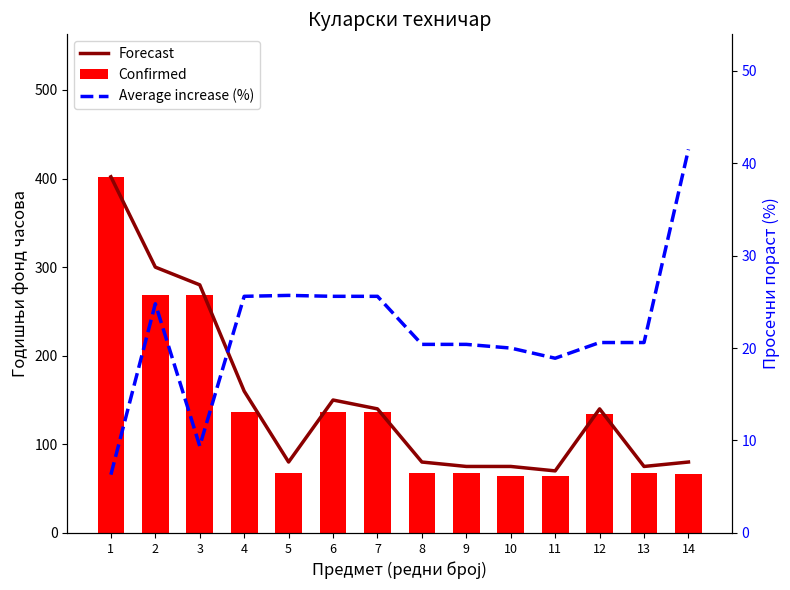

Which series has the widest spread of values?

Confirmed